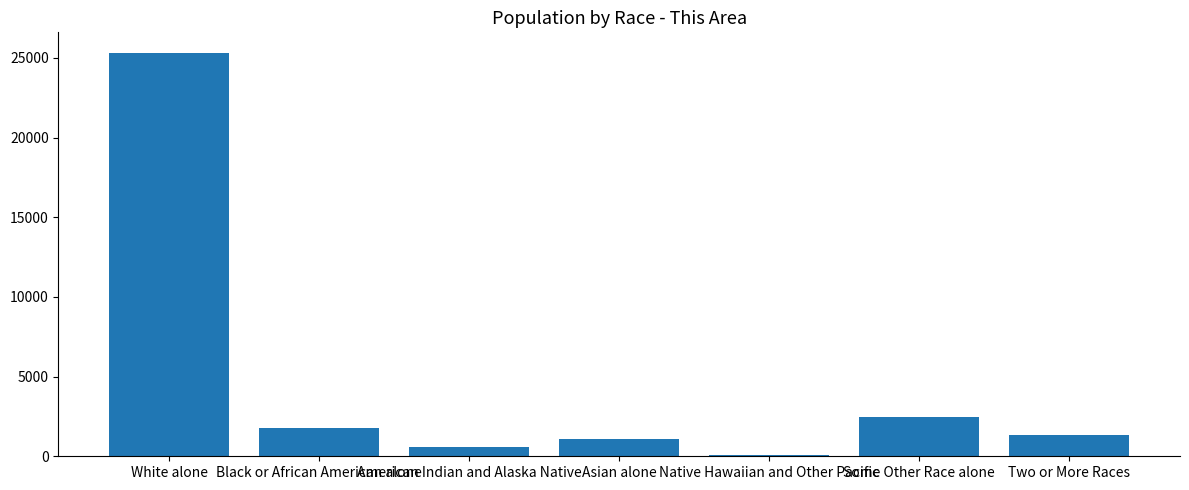

The chart shows a value of 1353 at Two or More Races. True or false?

True